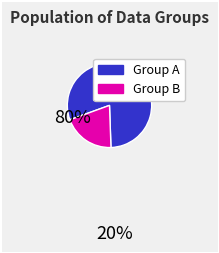

Is there any slice that represents more than half of the pie?

Yes